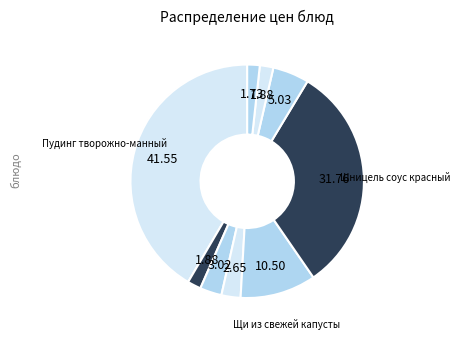

Which category has the smallest portion of the pie?

Пшеничный хлеб